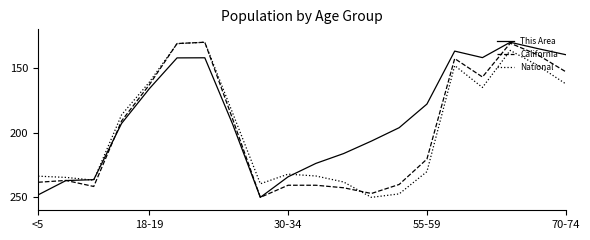

How many lines are shown in the chart?

3